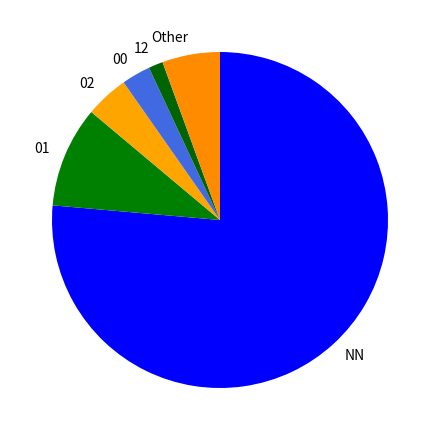

What is the ratio of the value at Other to the value at 00?

2.0